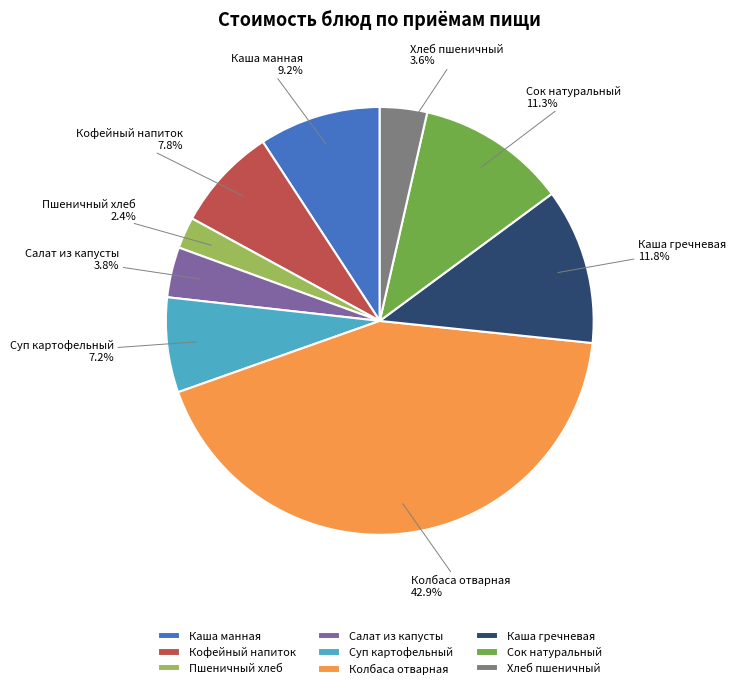

What portion of the pie excludes Колбаса отварная?

57.1%